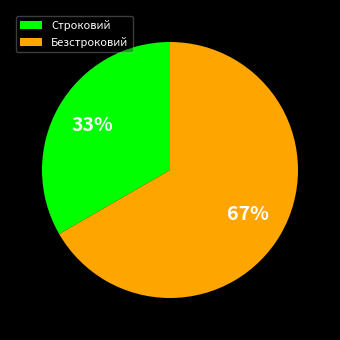

Which category has the biggest portion of the pie?

Безстроковий